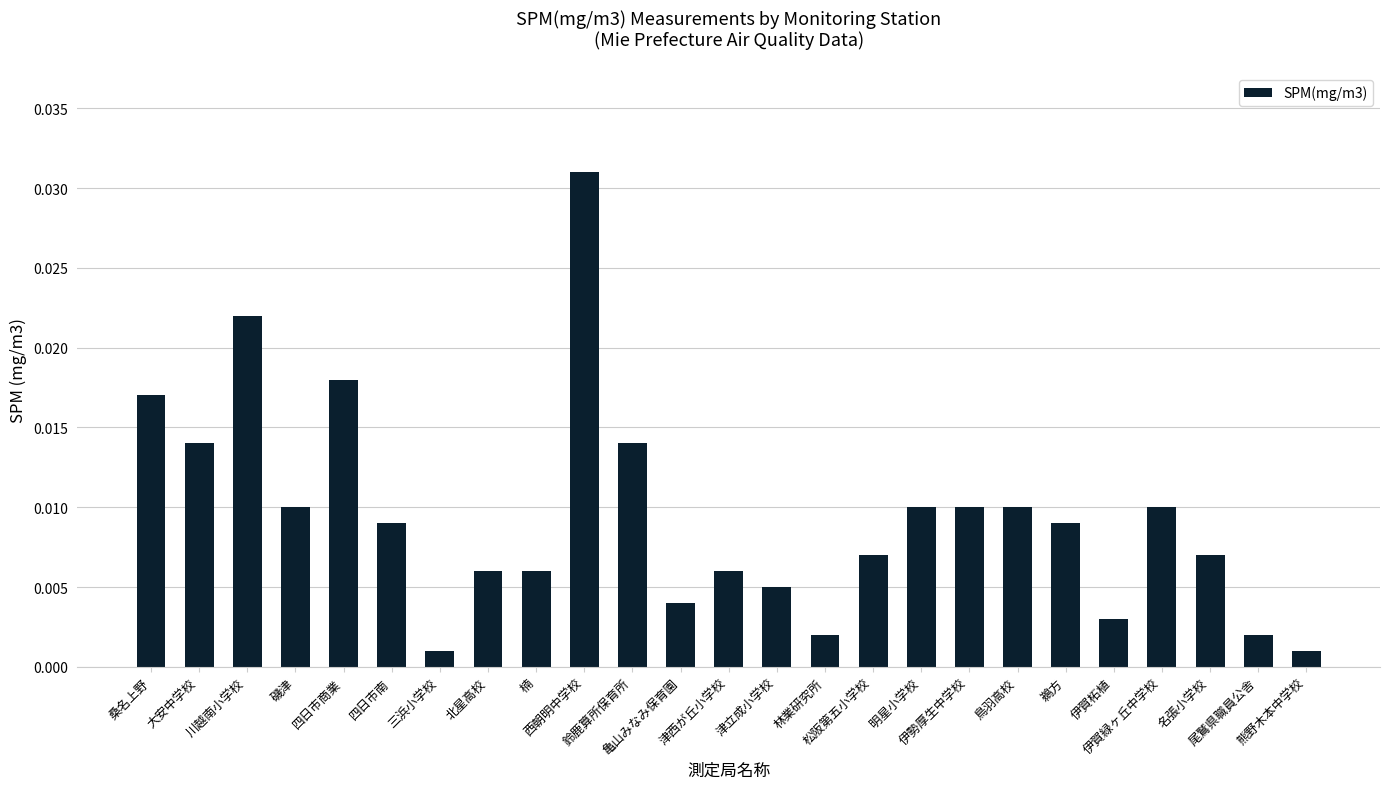

Rank the categories by value from highest to lowest.

西朝明中学校, 川越南小学校, 四日市商業, 桑名上野, 大安中学校, 鈴鹿算所保育所, 磯津, 明星小学校, 伊勢厚生中学校, 鳥羽高校, 伊賀緑ヶ丘中学校, 四日市南, 鵜方, 松阪第五小学校, 名張小学校, 北星高校, 楠, 津西が丘小学校, 津立成小学校, 亀山みなみ保育園, 伊賀柘植, 林業研究所, 尾鷲県職員公舎, 三浜小学校, 熊野木本中学校